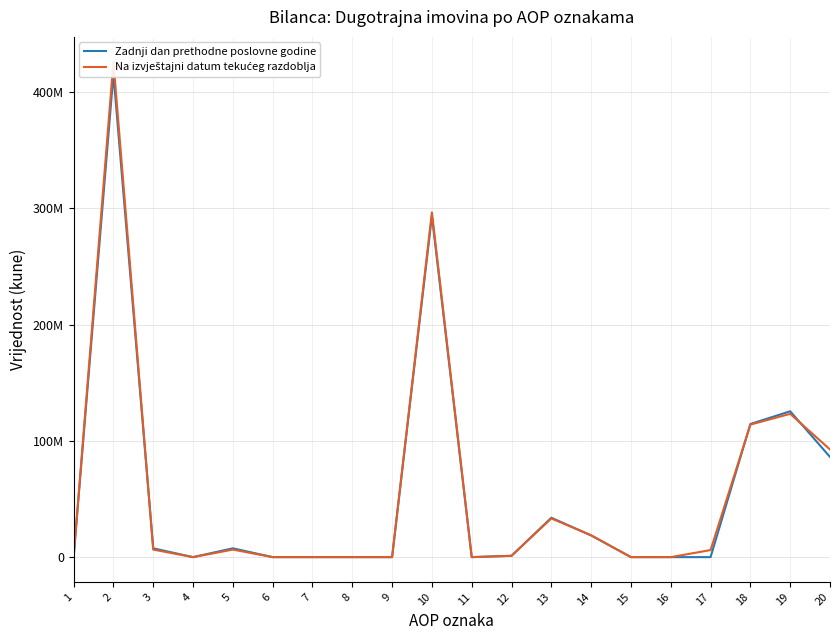

True or false: Zadnji dan prethodne poslovne godine and Na izvještajni datum tekućeg razdoblja cross at least once.

True